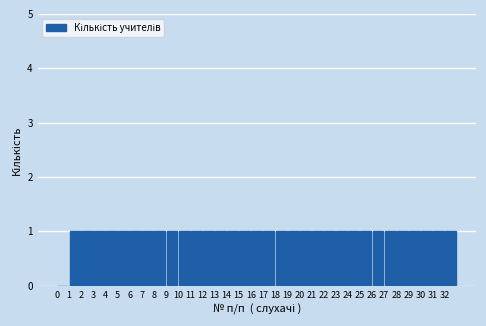

How tall is the bar that spans 24 to 25 on the x-axis? The values are not printed on the chart, so give them approximately, as read against the axis.

1